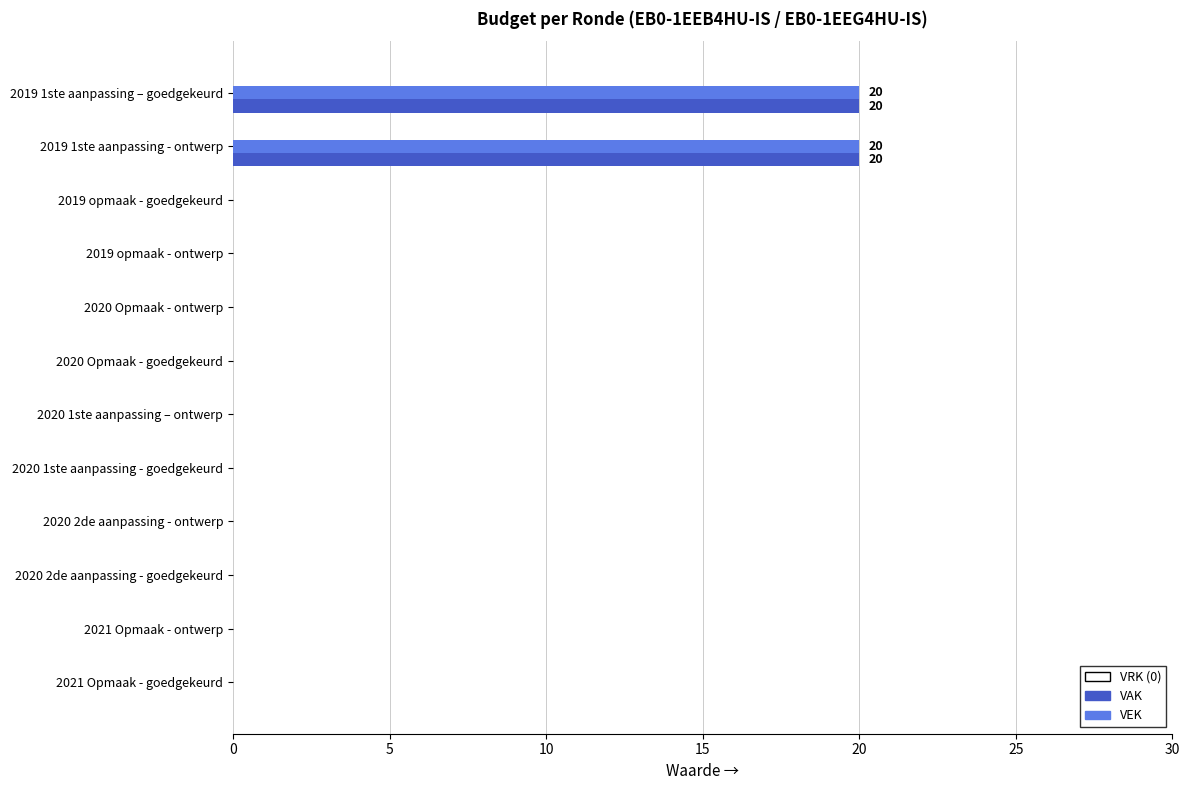

What is the total value across all series at 2019 1ste aanpassing - ontwerp?

40